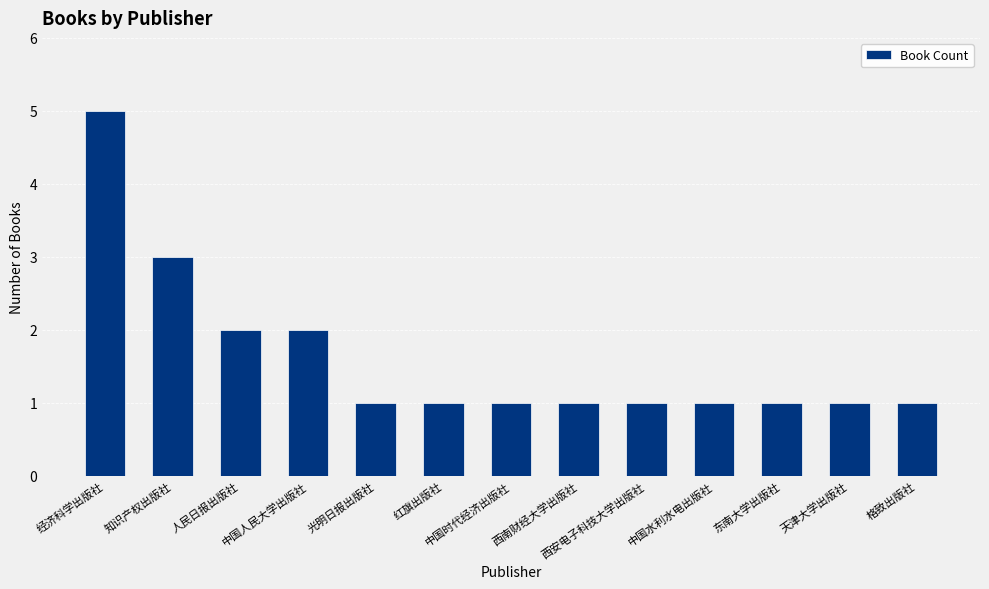

What is the label of the 12th bar from the left?

天津大学出版社